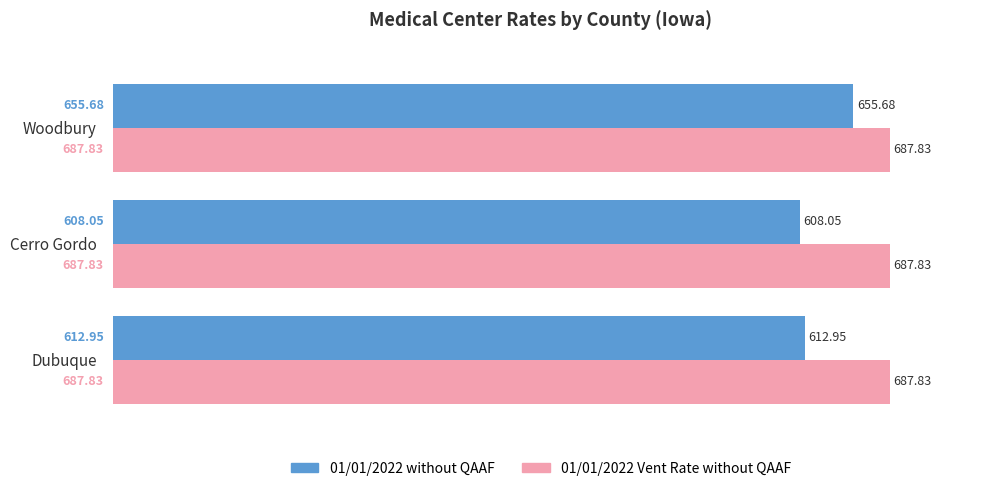

At which category is the sum across all series the highest?

Woodbury